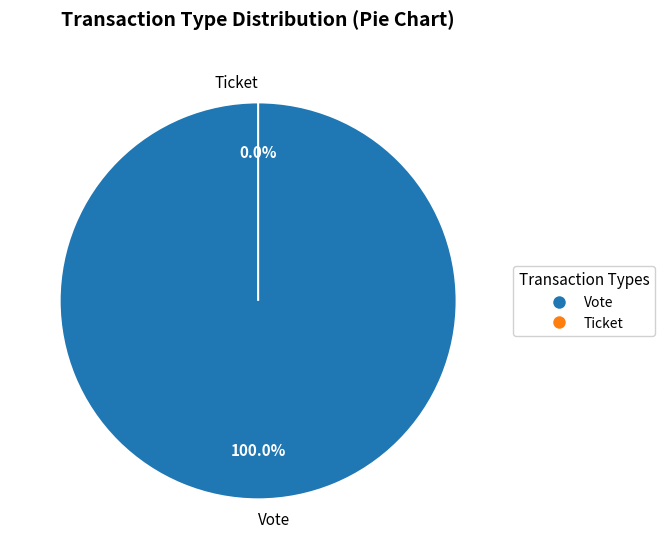

What is the total percentage of Ticket and Vote?

100.0%